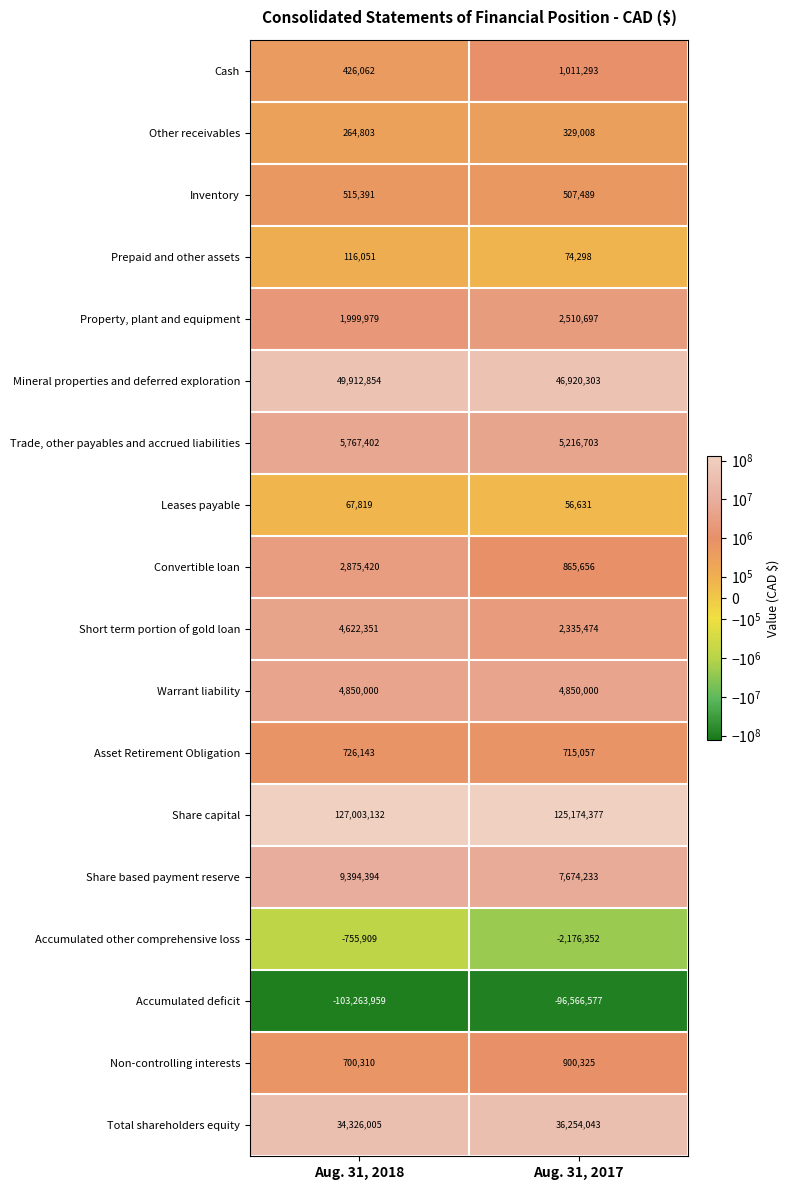

What is the average value of the Asset Retirement Obligation series?

720600